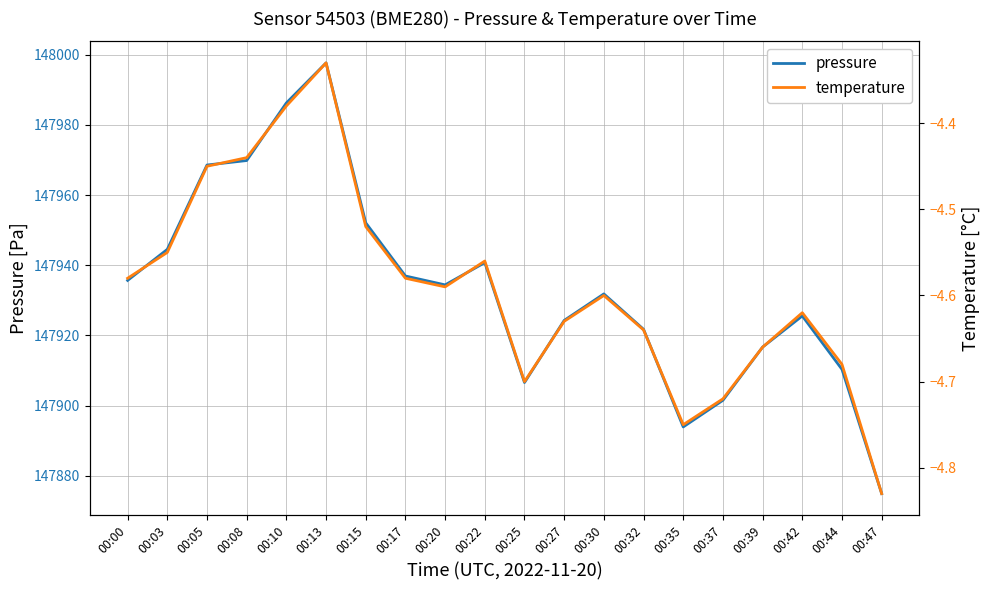

What is the minimum value for pressure?

147874.9